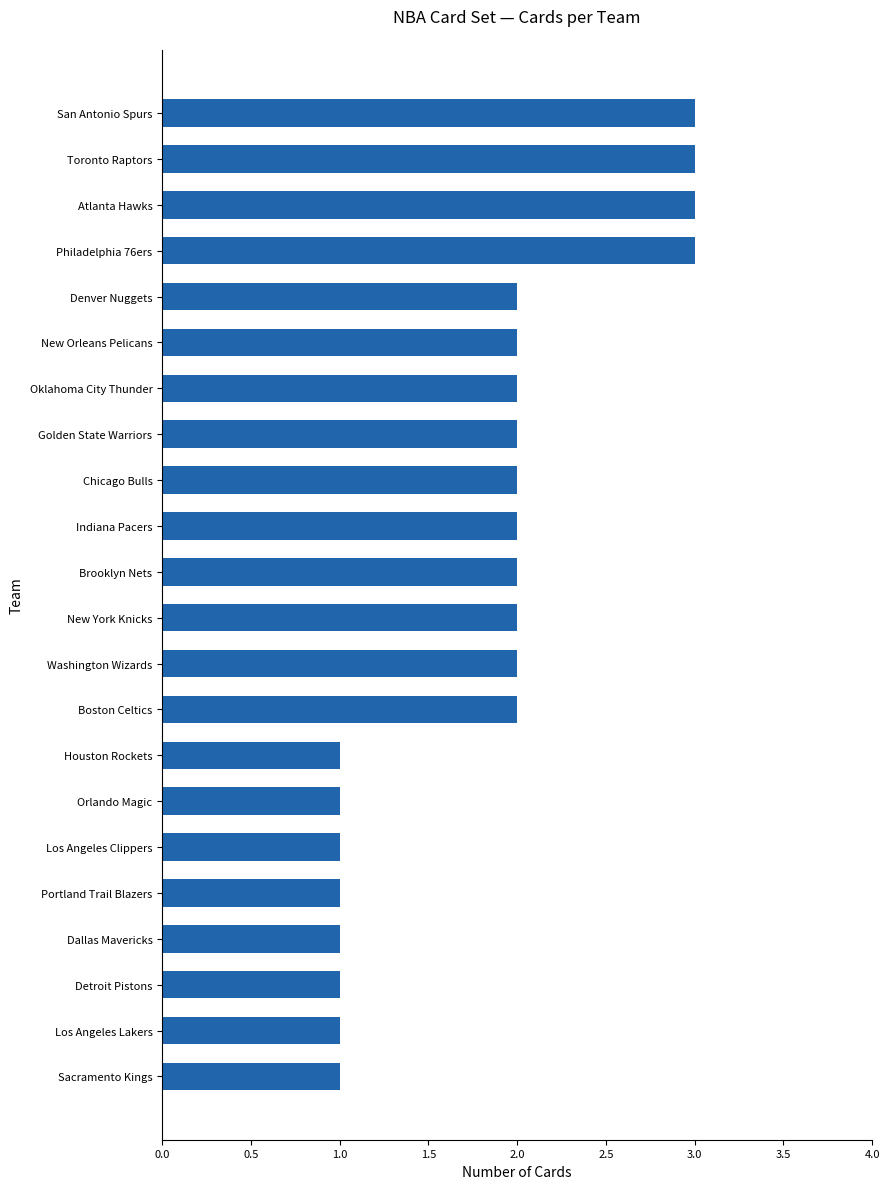

What is the maximum value shown in the chart?

3